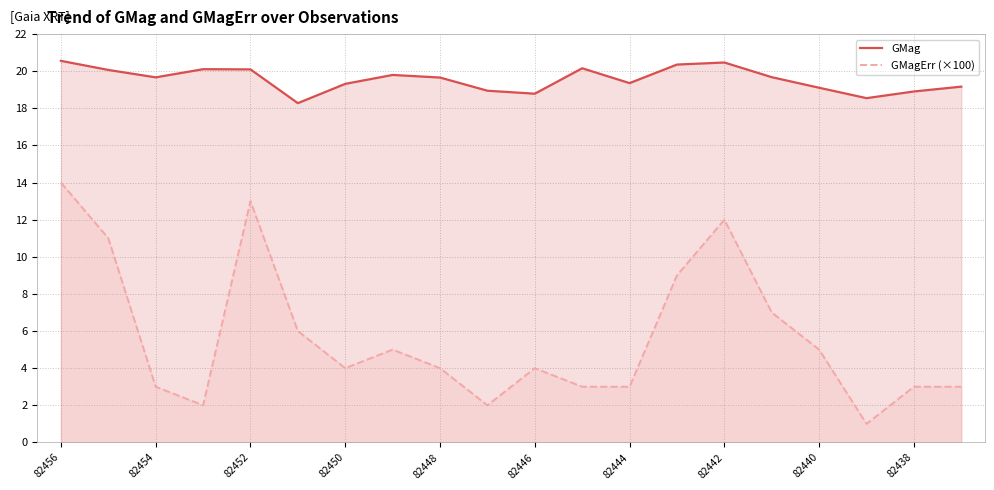

Which series has the widest spread of values?

GMagErr (×100)